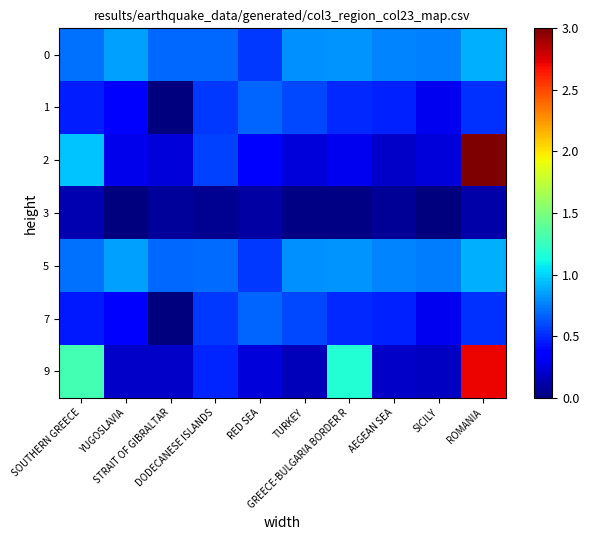

Count the number of categories in the chart.

10